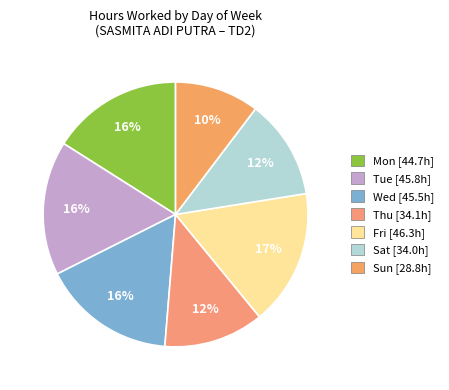

How many segments does this pie chart have?

7